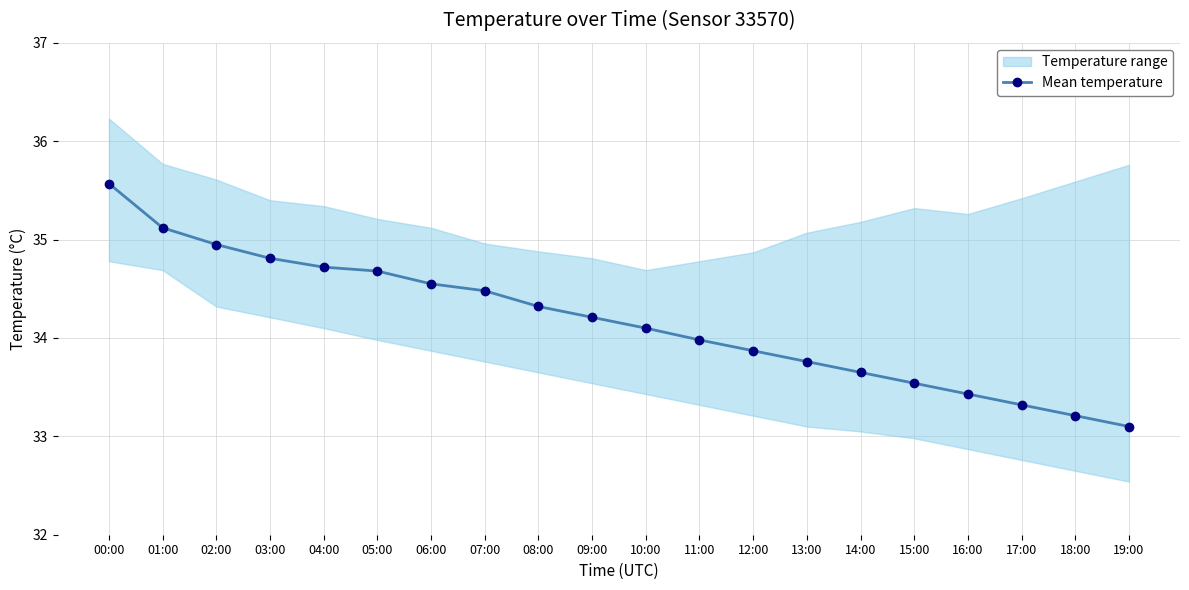

The chart shows a value of 35.0 at 02:00. True or false?

True